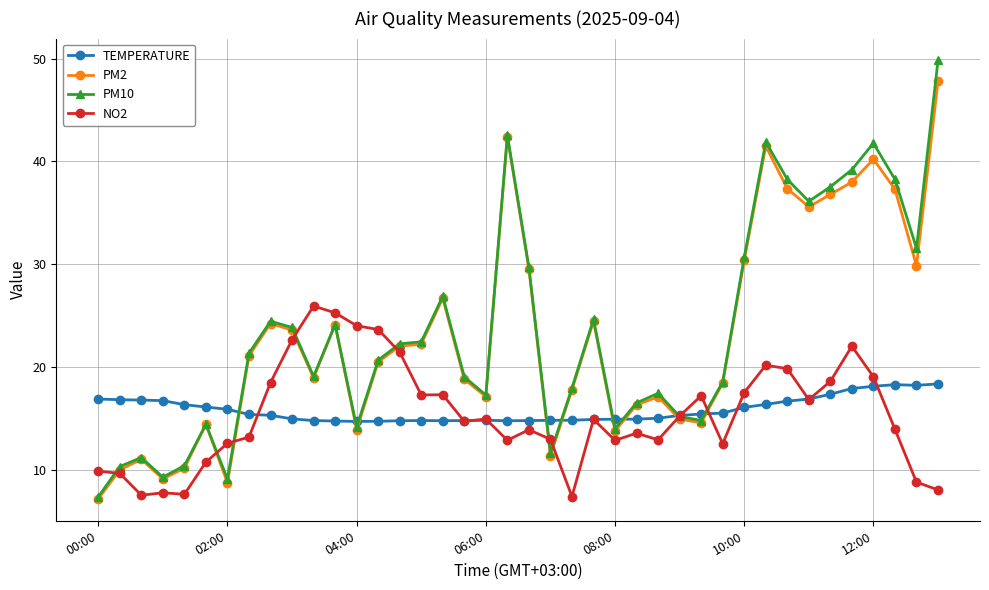

What is the value of the PM10 point at the 25th from the left?

14.0